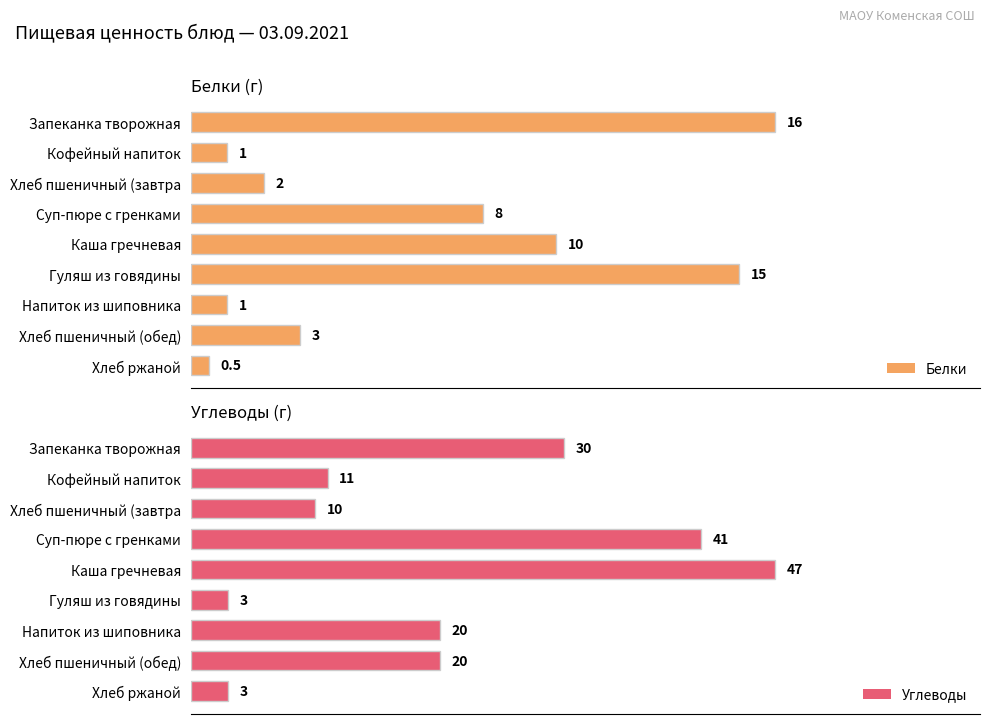

At which label does Углеводы reach its peak?

Каша гречневая